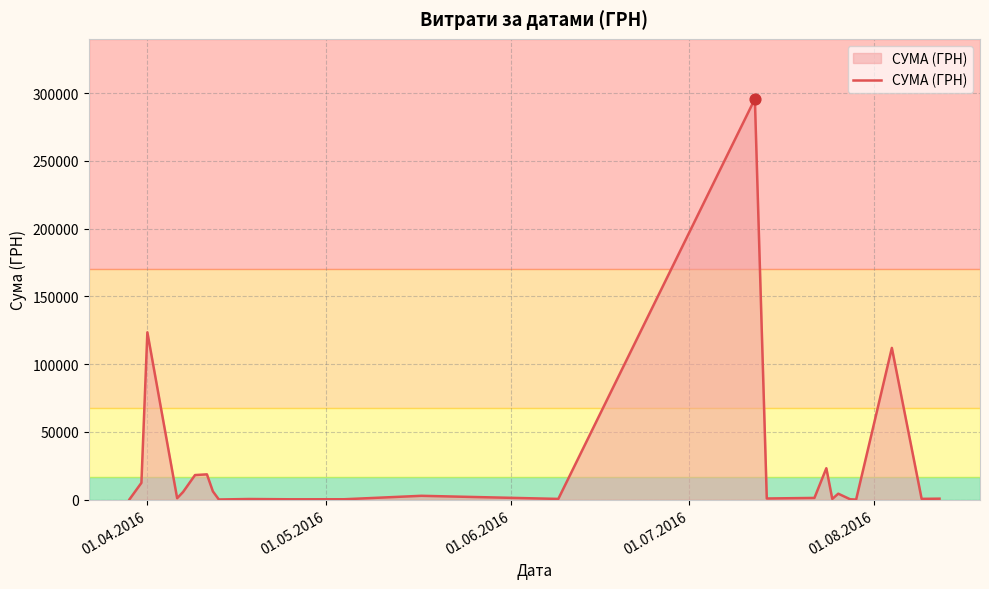

What is the maximum value shown in the chart?

295638.6